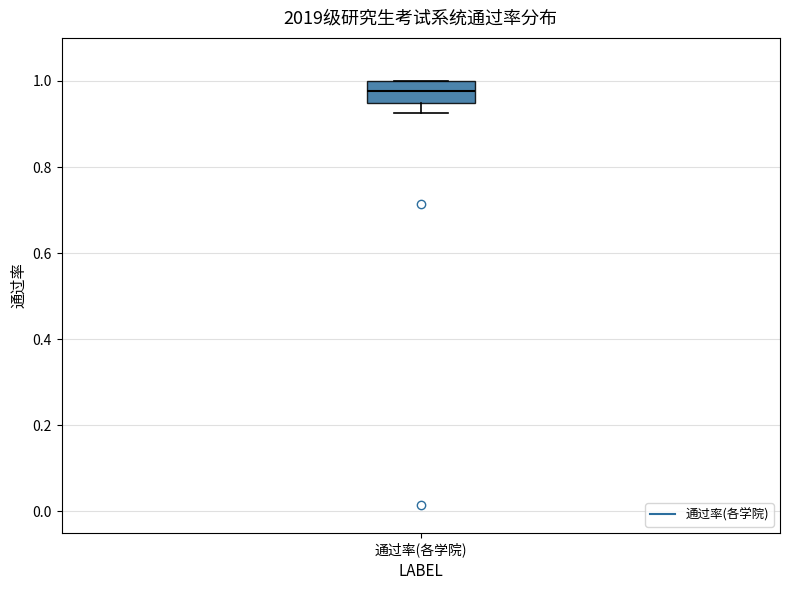

Transcribe this box plot: give where the median line is, the range the box spans, and where the two whiskers end, as read against the y-axis. The values are not printed on the chart, so give them approximately, as read against the axis.

median 0.98, box 0.94 to 1.00, whiskers 0.92 to 1.00